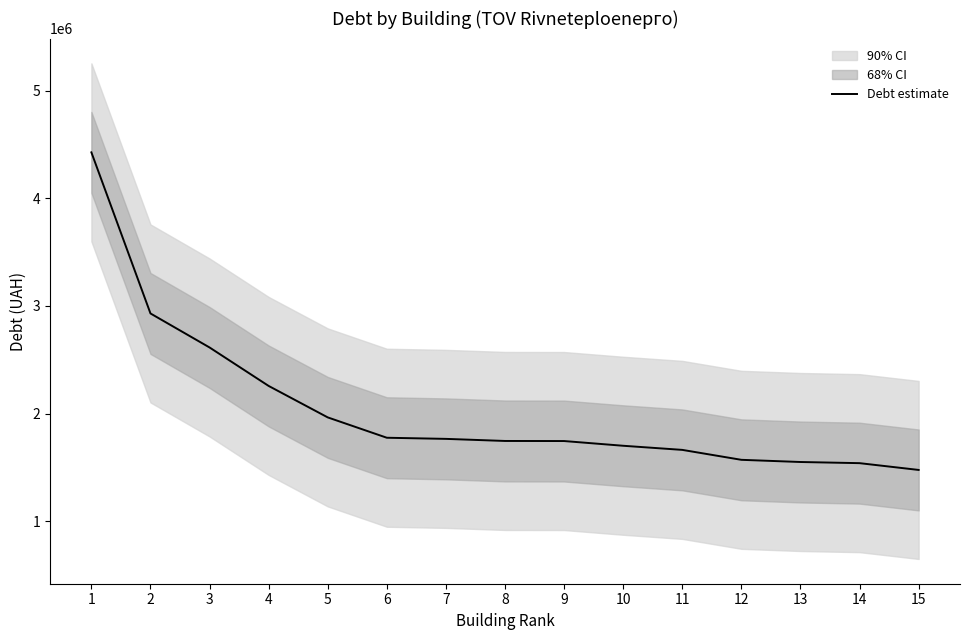

At which category does the chart reach its minimum across all series?

15